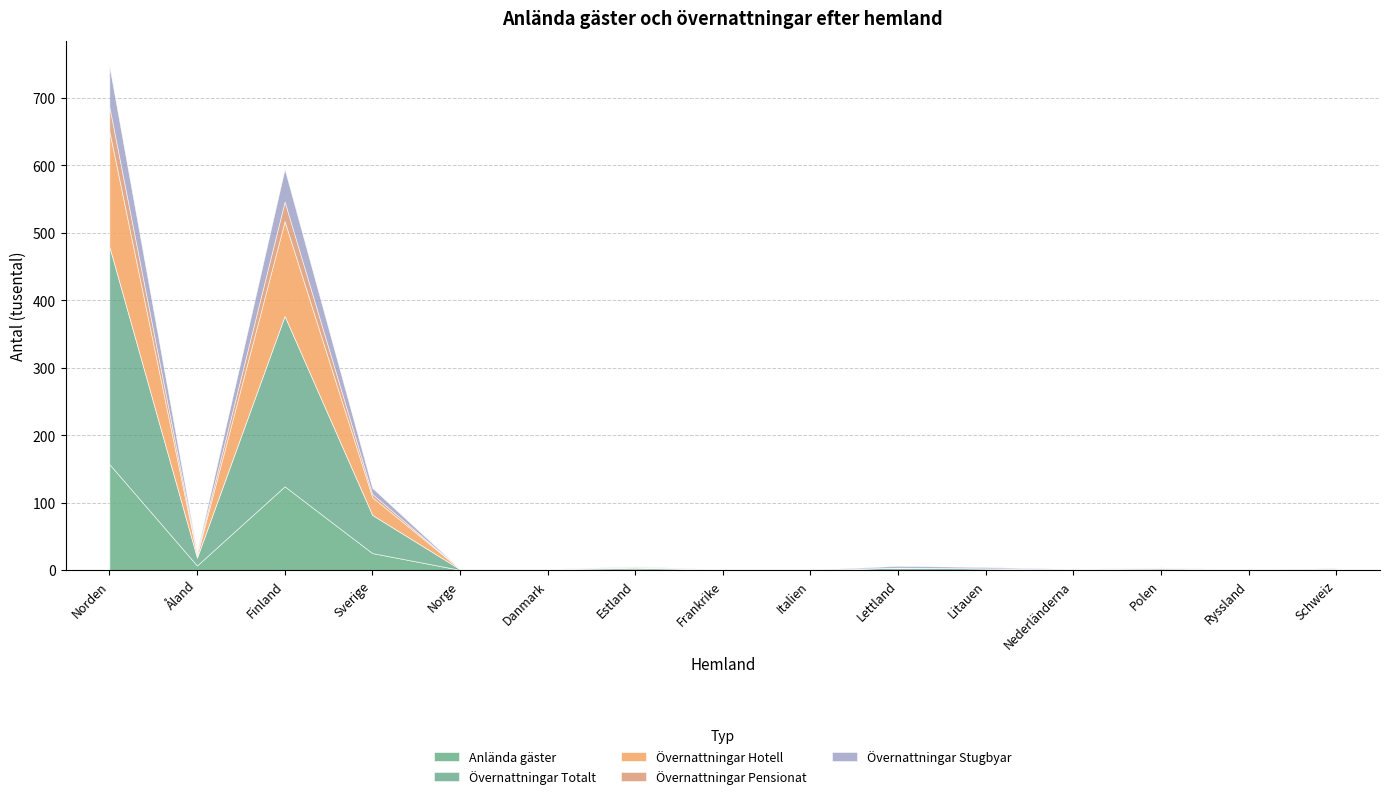

At which label does Anlända gäster reach its peak?

Norden